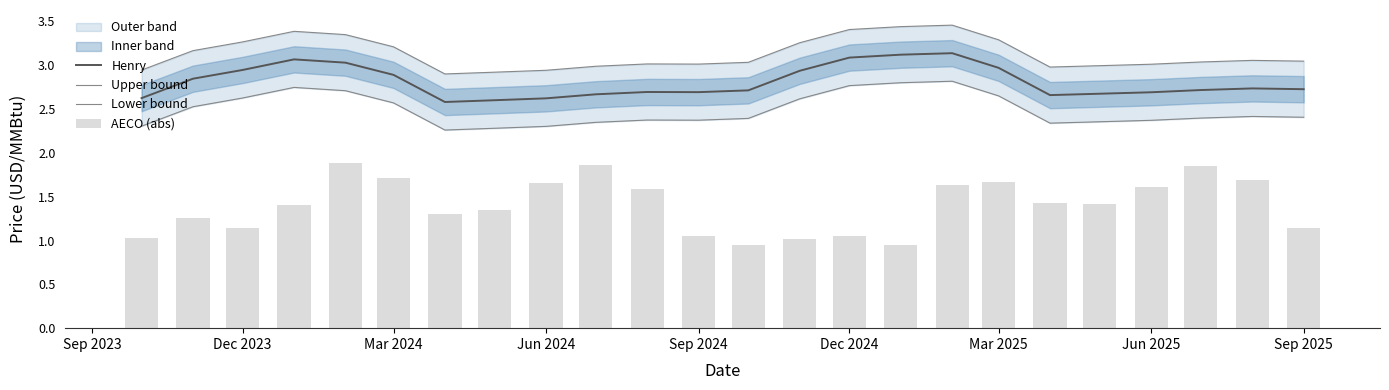

True or false: Henry has a value of 0.8 at Jun 2025.

False